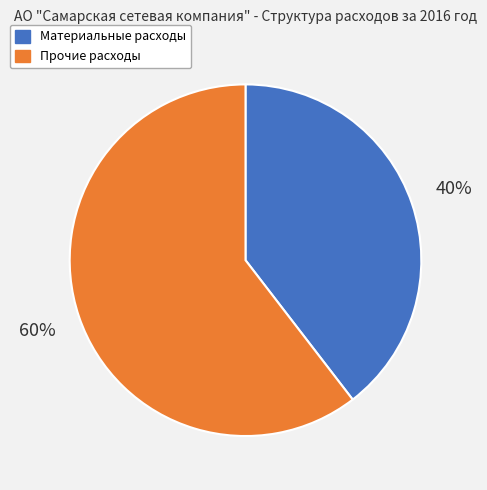

How many slices are in this pie chart?

2